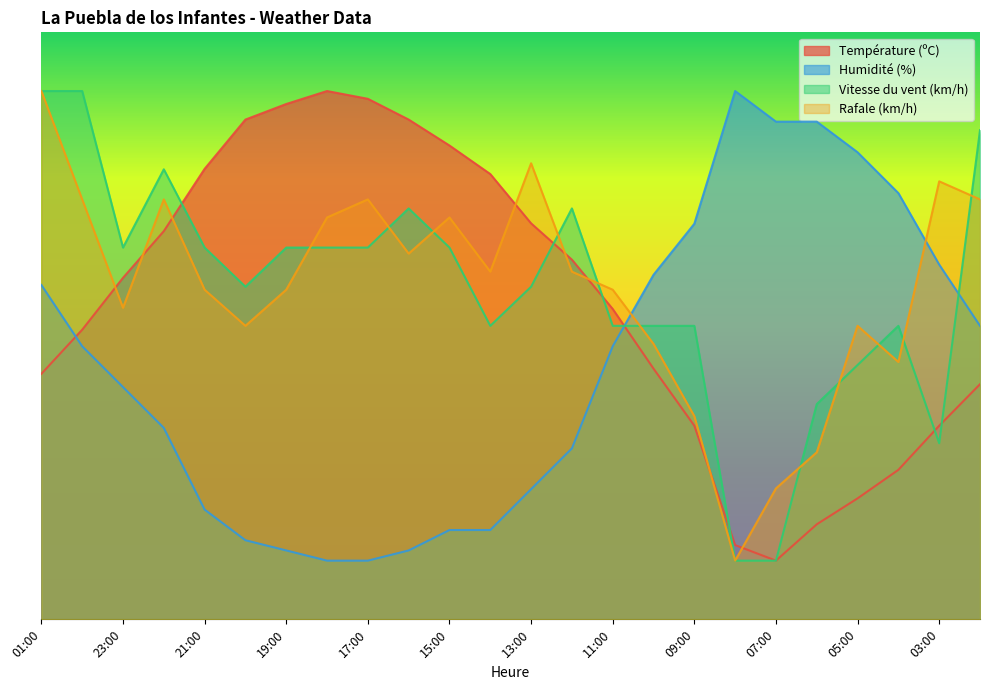

Count the number of categories in the chart.

24